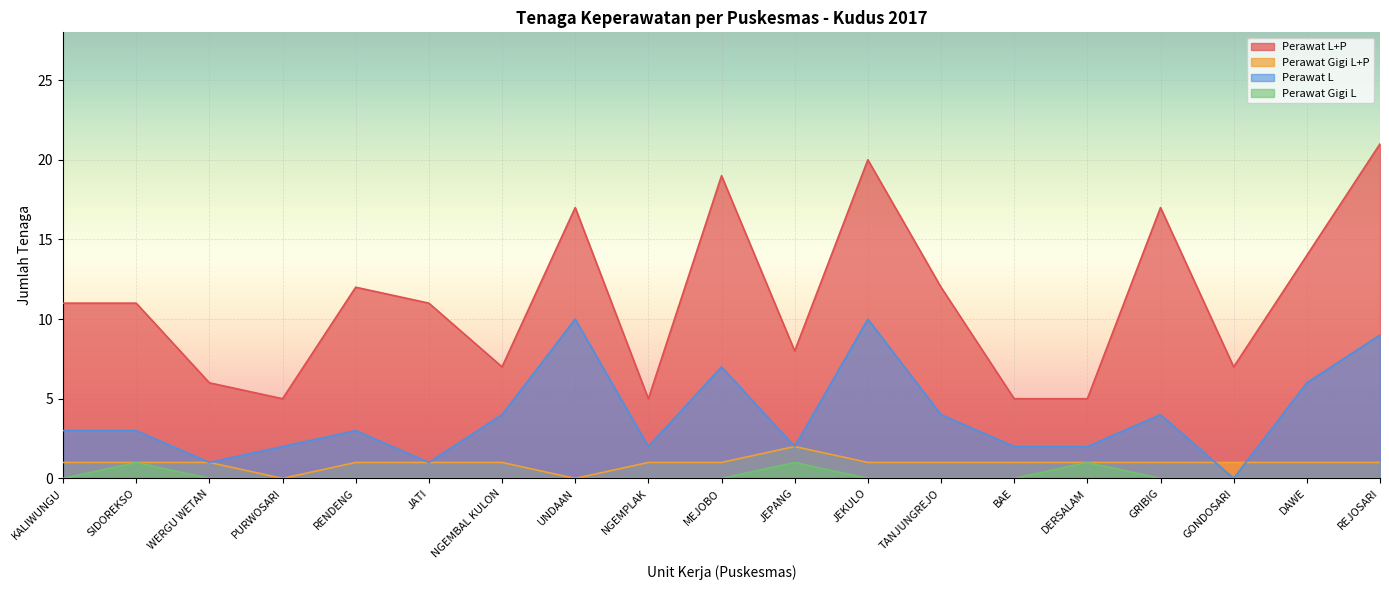

What is the total value across all series at JEKULO?

31